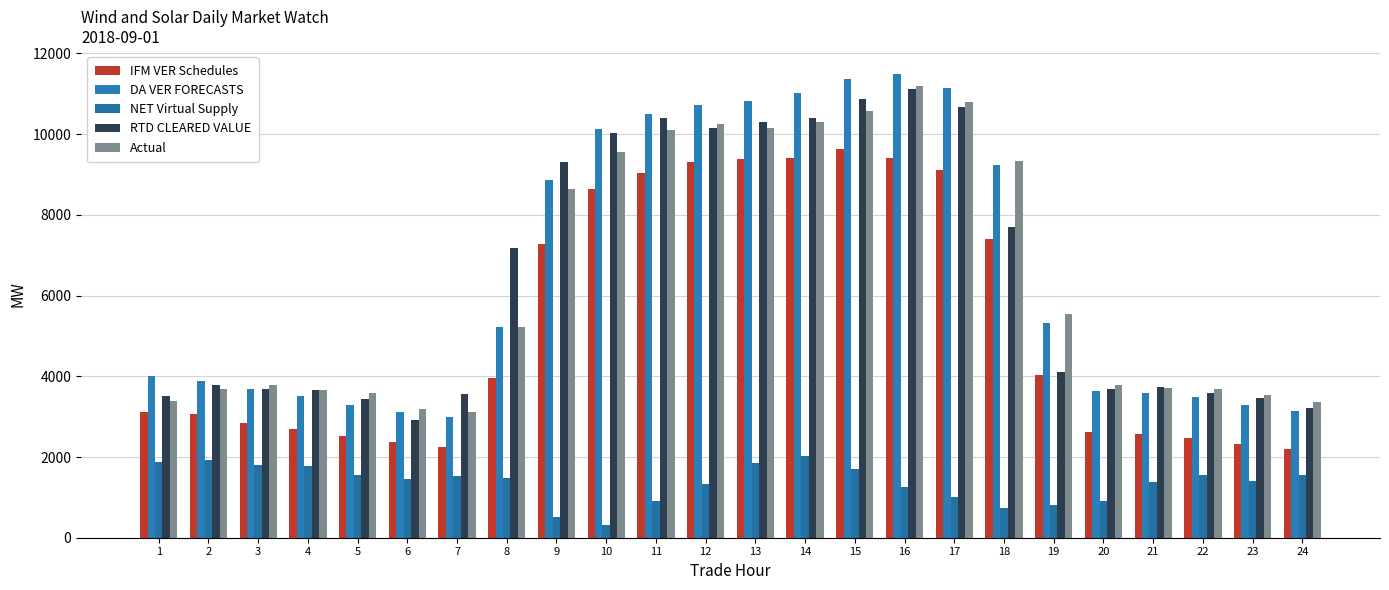

What is the difference between the maximum and minimum values in the RTD CLEARED VALUE series?

8193.1